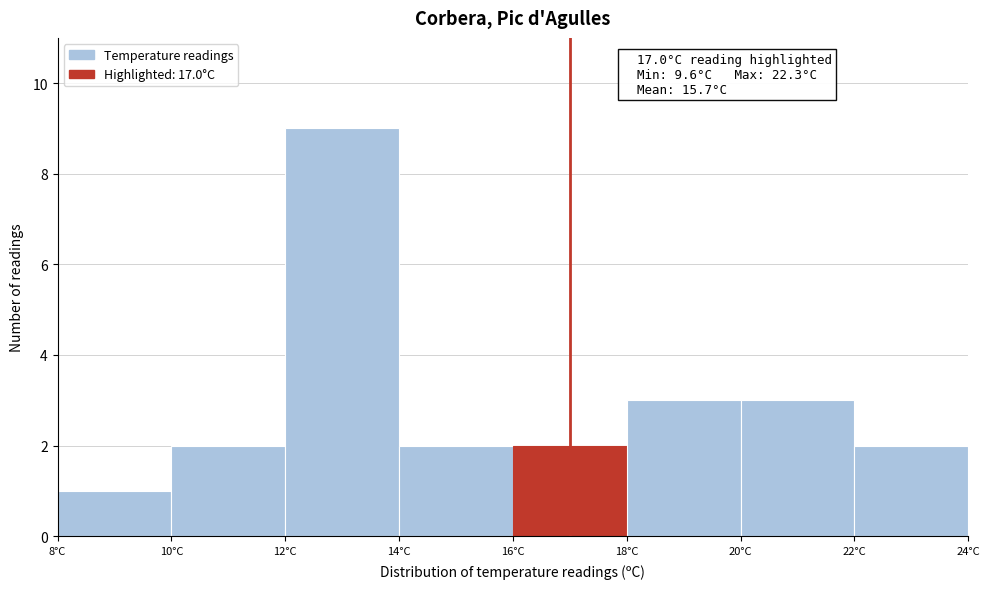

Which range on the x-axis has the tallest bar?

12 to 14